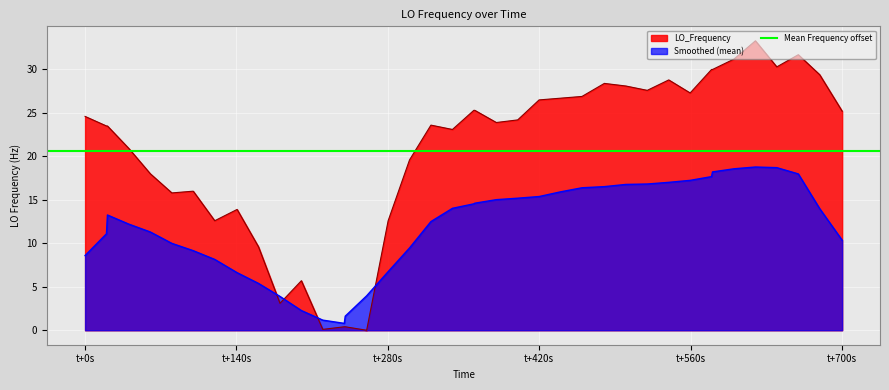

What is the highest value of the LO_Frequency series?

33.3